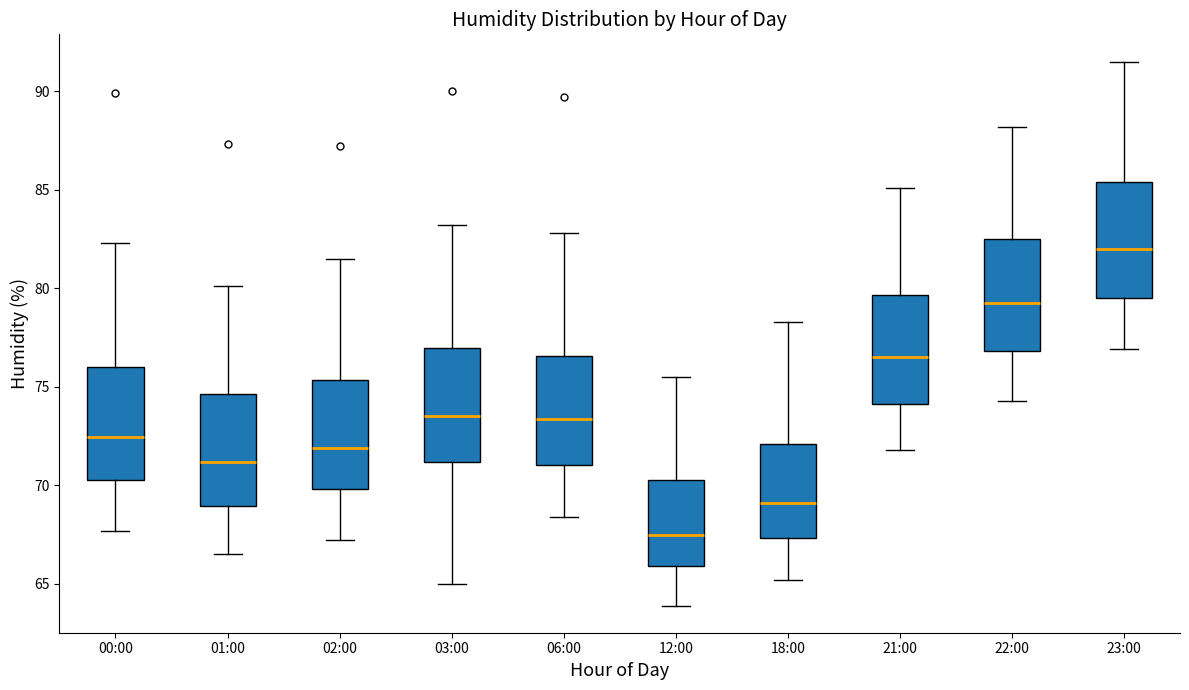

Reading left to right, read every box against the y-axis: the position of its median line, the range the box covers, and the ends of its whiskers. The values are not printed on the chart, so give them approximately, as read against the axis.

00:00: median 72.5, box 70.5 to 76.0, whiskers 67.5 to 82.5
01:00: median 71.0, box 69.0 to 74.5, whiskers 66.5 to 80.0
02:00: median 72.0, box 70.0 to 75.5, whiskers 67.0 to 81.5
03:00: median 73.5, box 71.0 to 77.0, whiskers 65.0 to 83.0
06:00: median 73.5, box 71.0 to 76.5, whiskers 68.5 to 83.0
12:00: median 67.5, box 66.0 to 70.5, whiskers 64.0 to 75.5
18:00: median 69.0, box 67.5 to 72.0, whiskers 65.0 to 78.5
21:00: median 76.5, box 74.0 to 79.5, whiskers 72.0 to 85.0
22:00: median 79.5, box 77.0 to 82.5, whiskers 74.5 to 88.0
23:00: median 82.0, box 79.5 to 85.5, whiskers 77.0 to 91.5